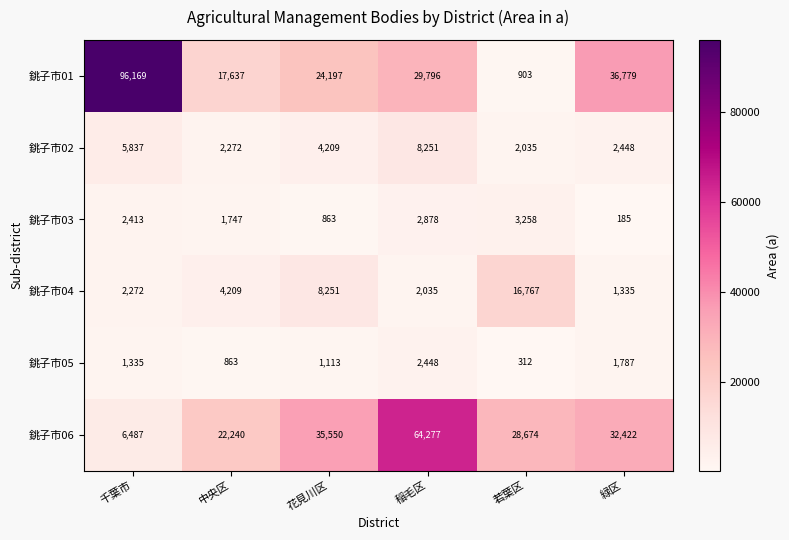

What is the approximate value of 銚子市06 at 中央区?

22240